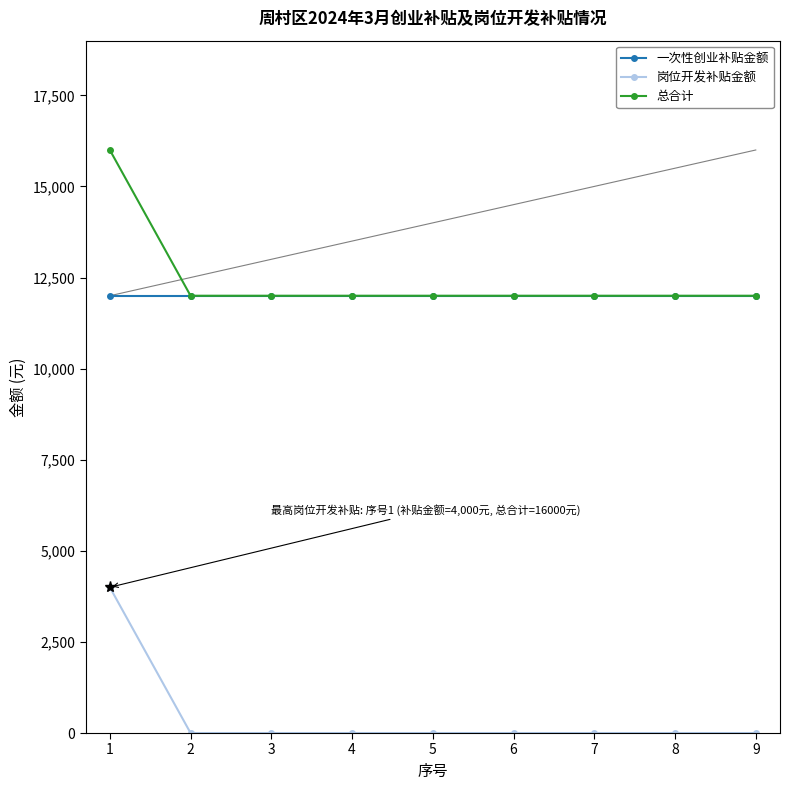

How many lines are shown in the chart?

3